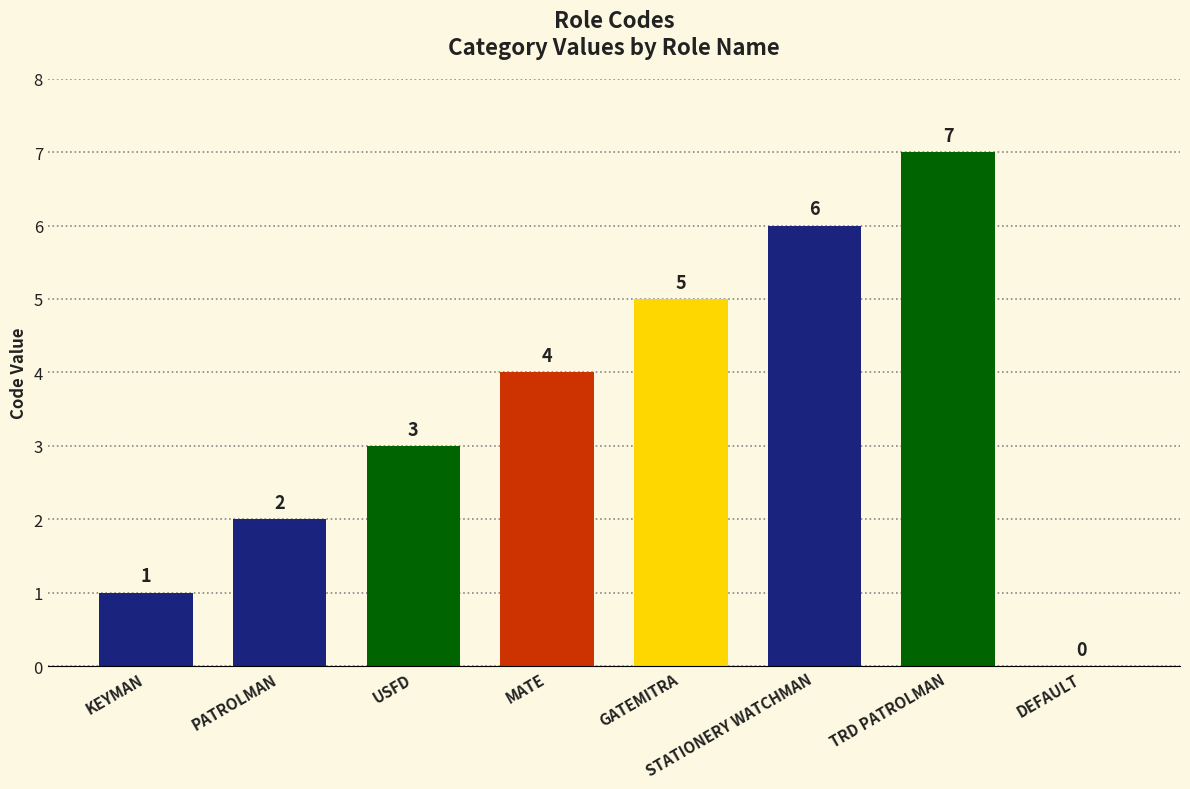

Which has a higher value, USFD or GATEMITRA?

GATEMITRA